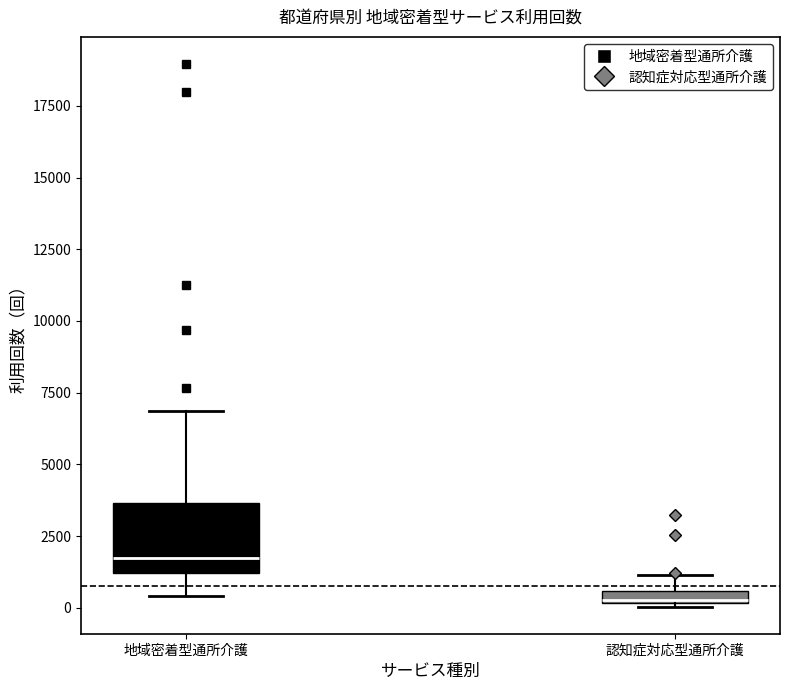

Where is the lower edge of the box for 認知症対応型通所介護 on the y-axis? The values are not printed on the chart, so give them approximately, as read against the axis.

0